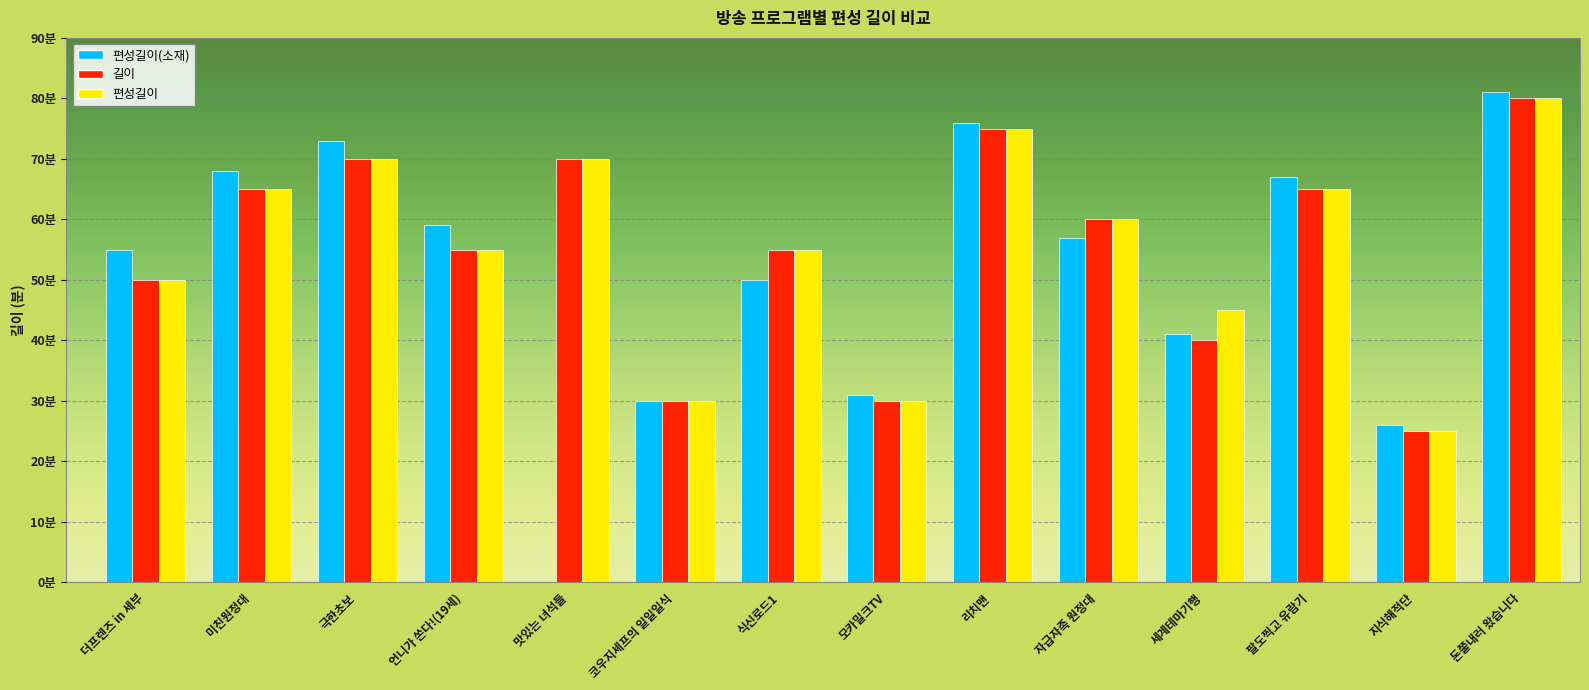

Are the bars grouped side by side (vs. stacked)?

Yes